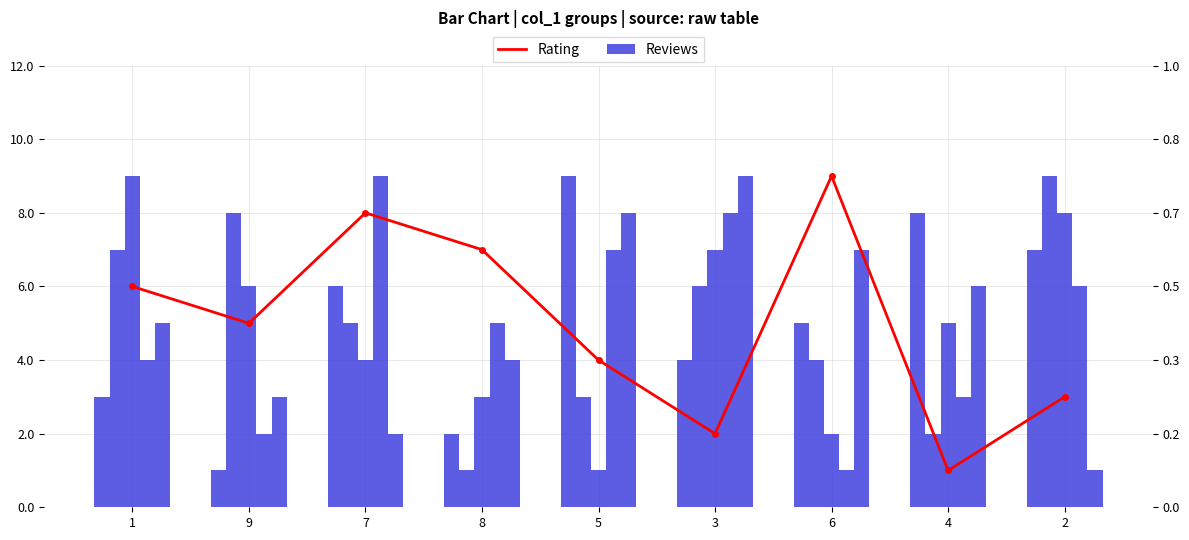

What is the label of the 5th bar from the left?

5